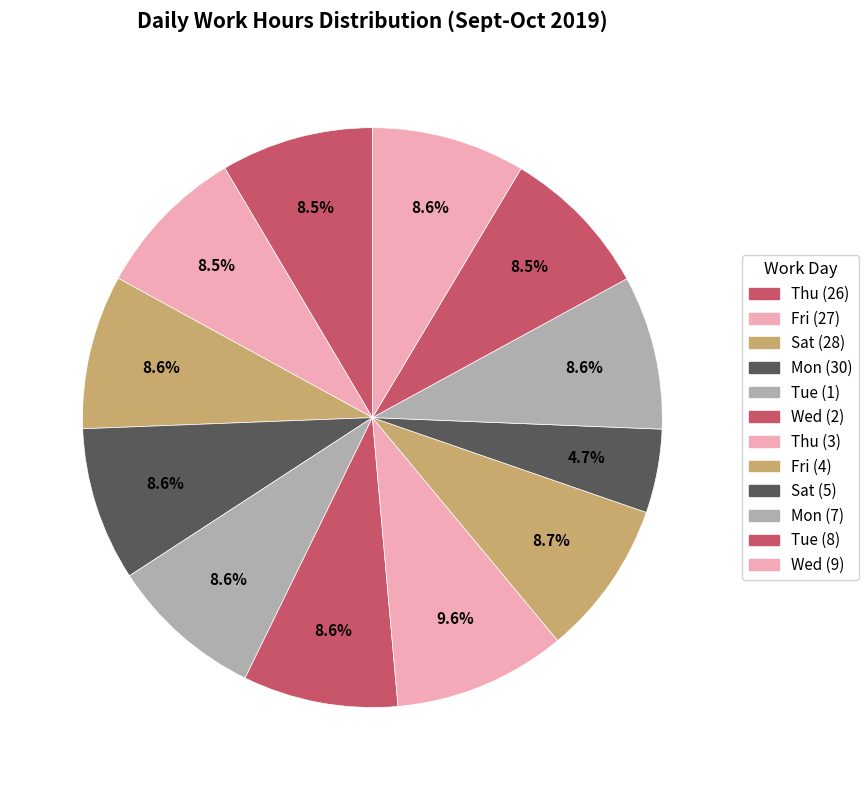

What percentage is the Wed (9) slice, to the nearest percent?

9%